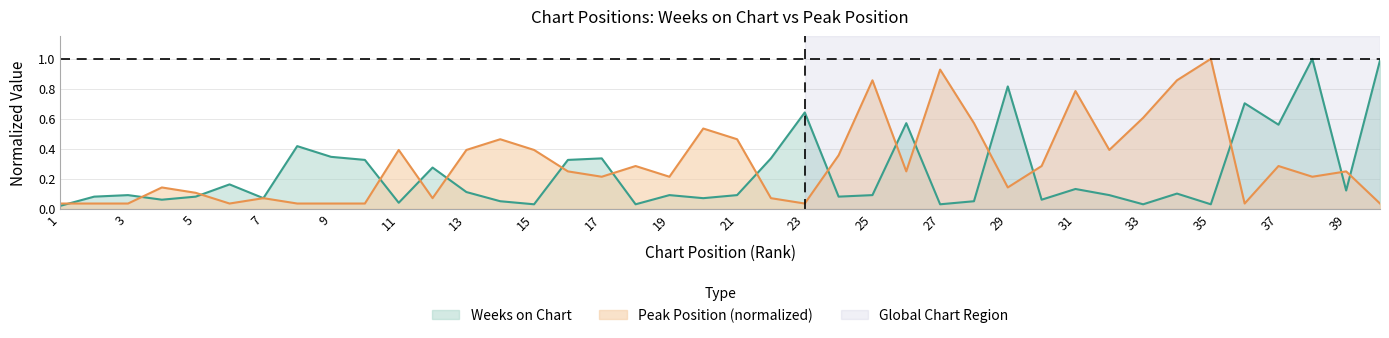

Which category has the highest value in the Weeks on Chart series?

38